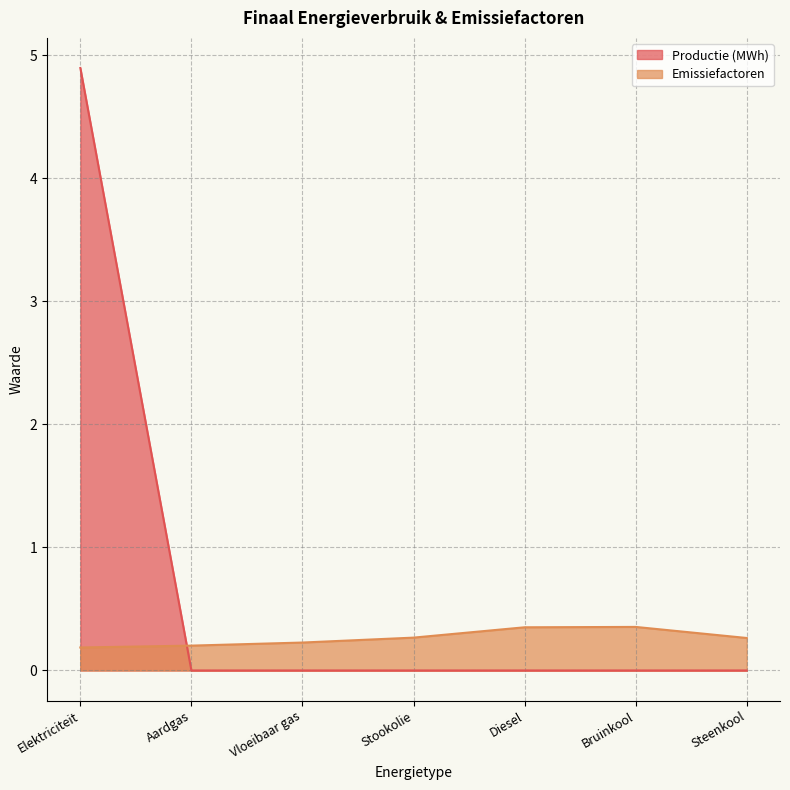

How many distinct data groups are displayed?

2